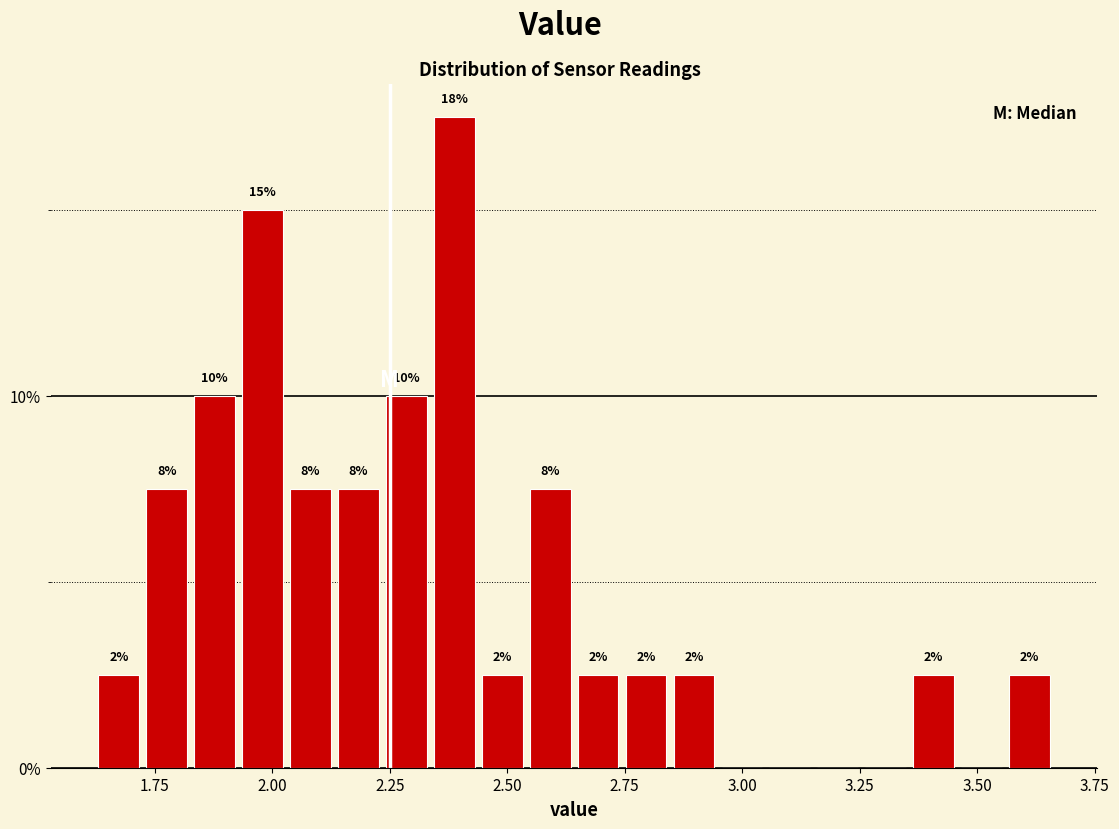

Around what value on the x-axis is the tallest bar? Give the approximate position of its centre, as read against the axis.

2.40